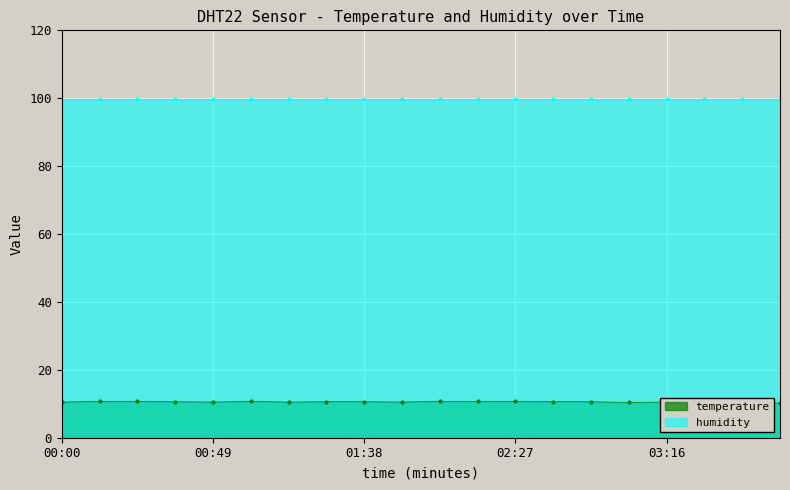

Is it true that the value at 01:01 is 6.1?

False